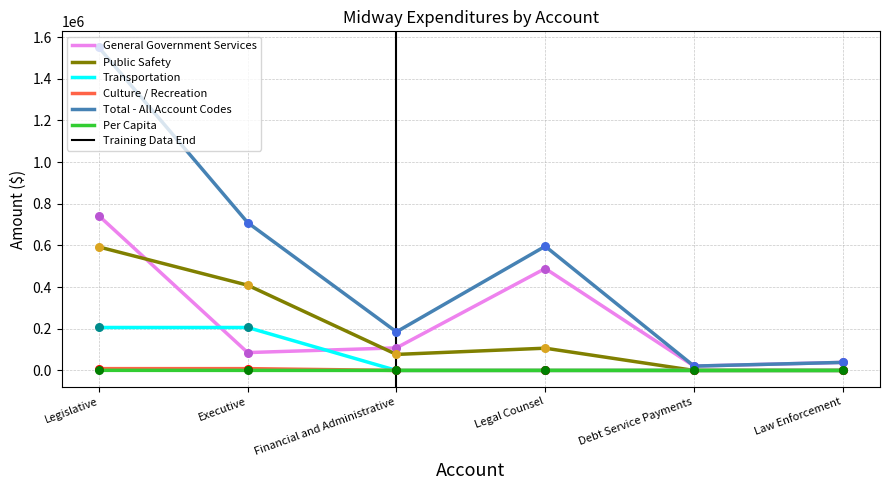

At how many categories does at least one series exceed 328779?

3